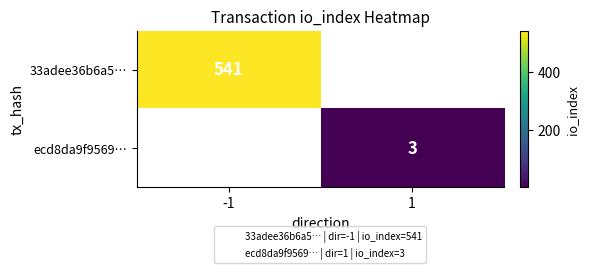

Rank the series by their average value, from lowest to highest.

ecd8da9f9569…, 33adee36b6a5…